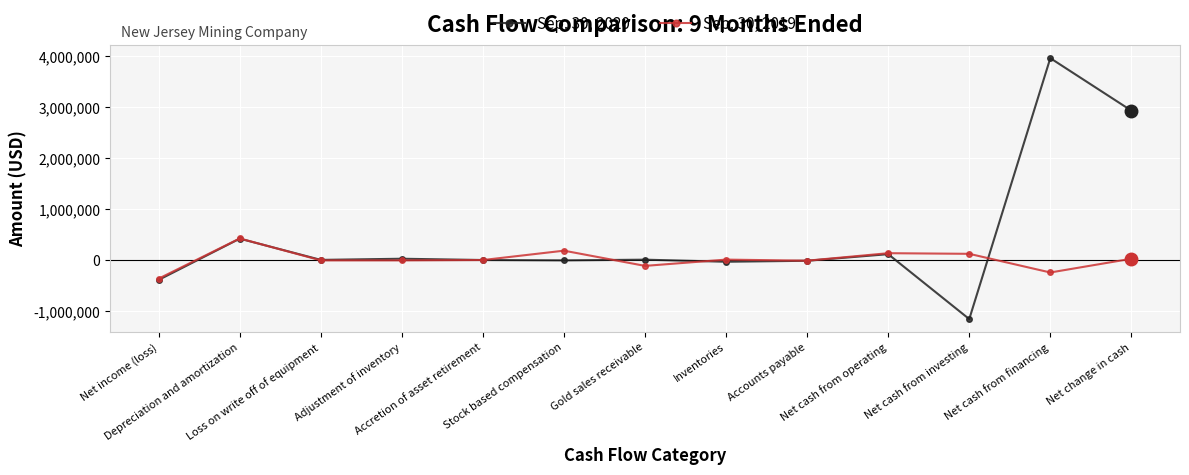

What is the greatest value displayed?

3960948